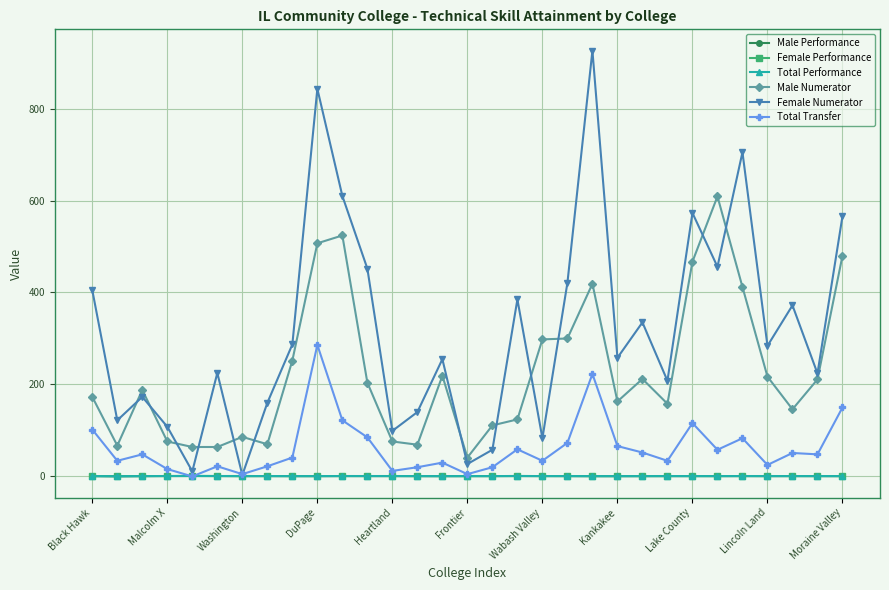

In Male Performance, how many points are lower than both neighbors (excluding endpoints)?

7